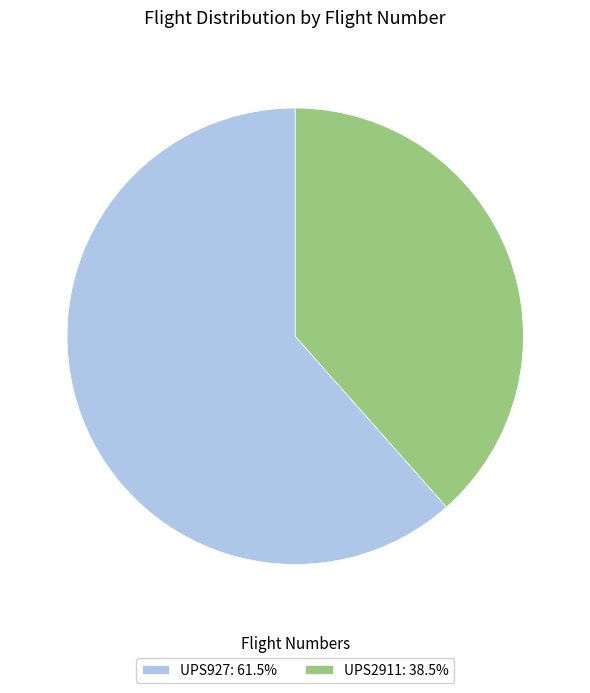

Count the number of slices in the pie.

2